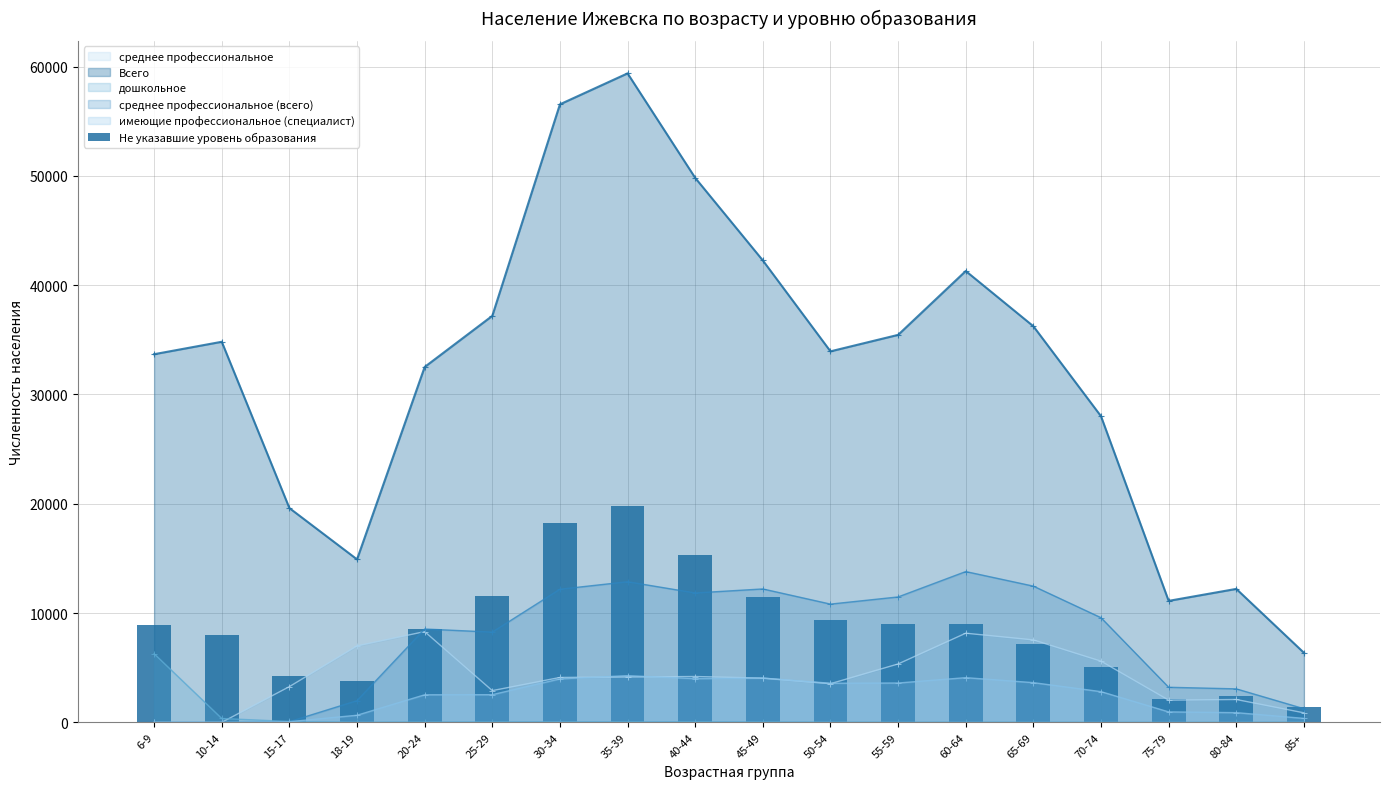

What is the highest value of the дошкольное series?

6277